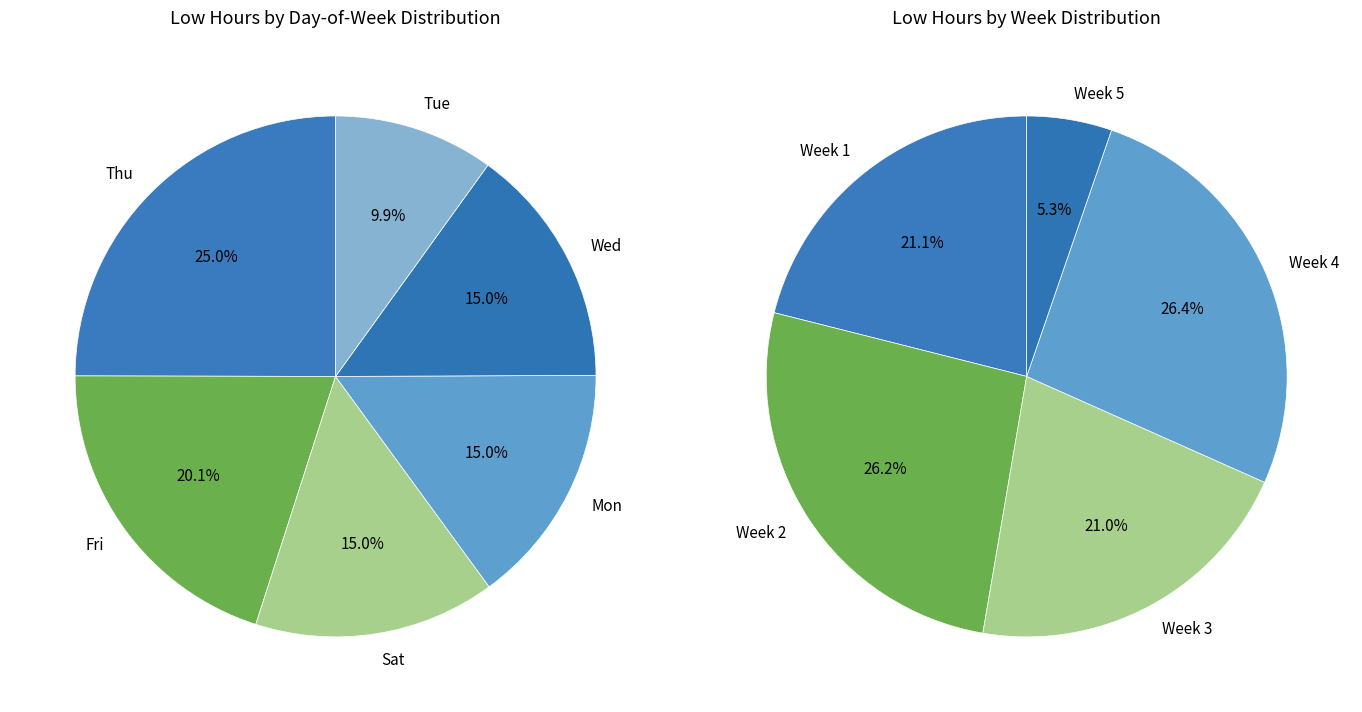

Does Fri 28 account for over 50% of the chart?

No